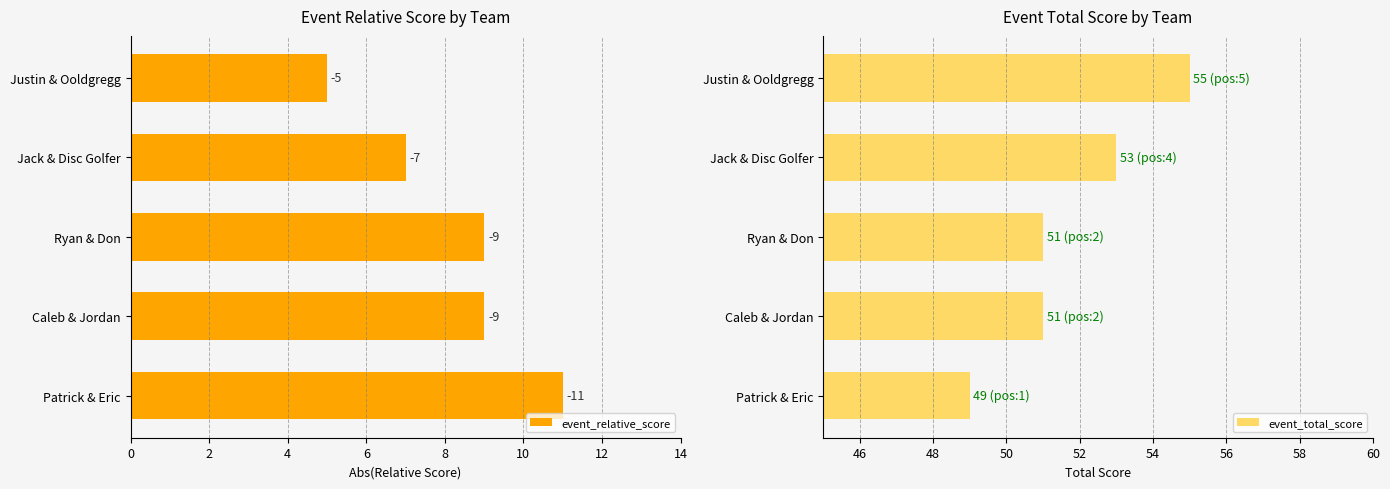

How many data points does each series have?

5